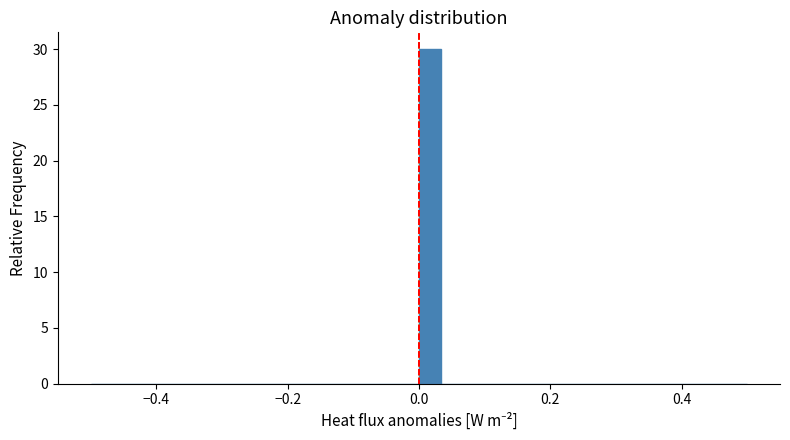

Read against the x-axis, roughly where is the centre of the tallest bar?

0.02